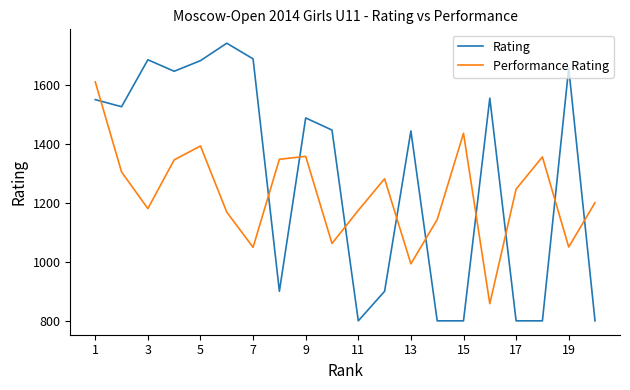

How many categories are shown in the chart?

20